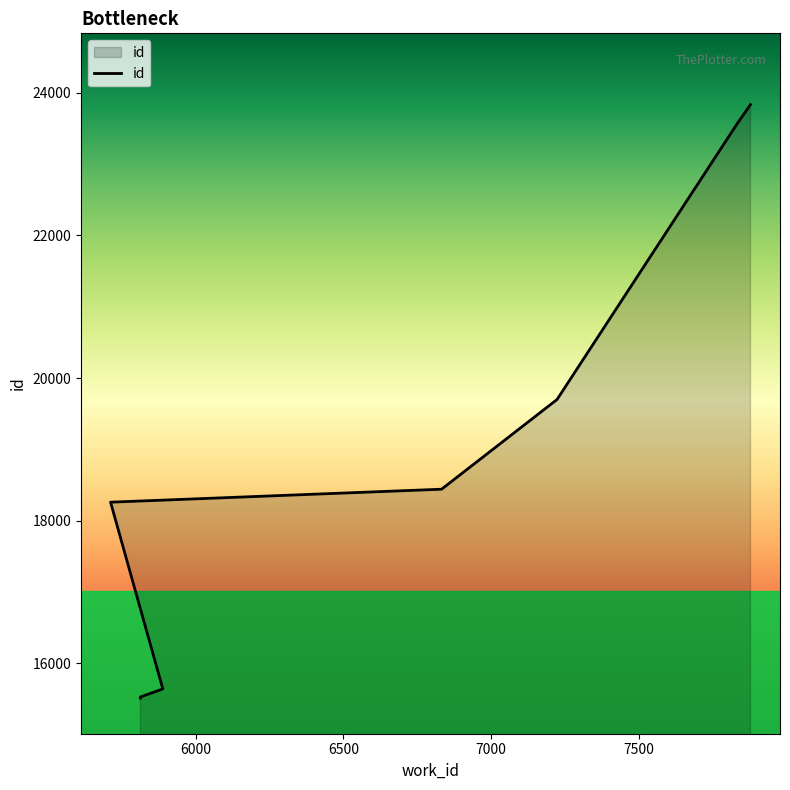

What is the smallest value displayed?

15512